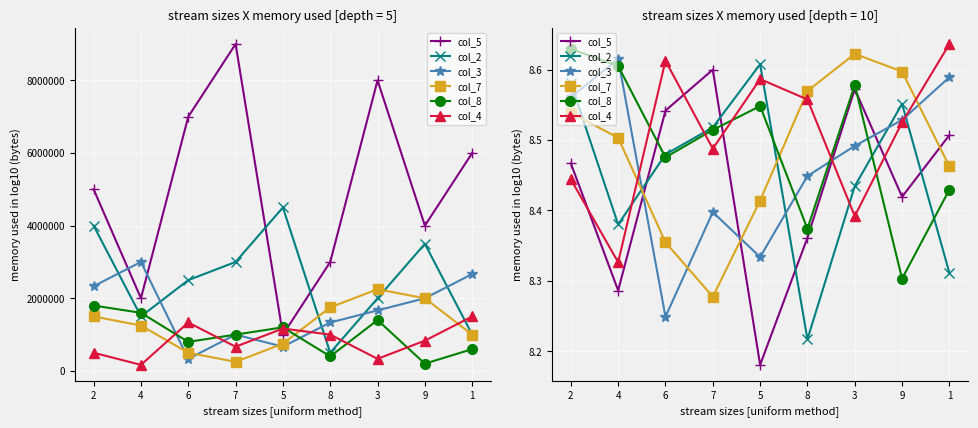

The value of col_7 at 7 is 3.9. True or false?

False